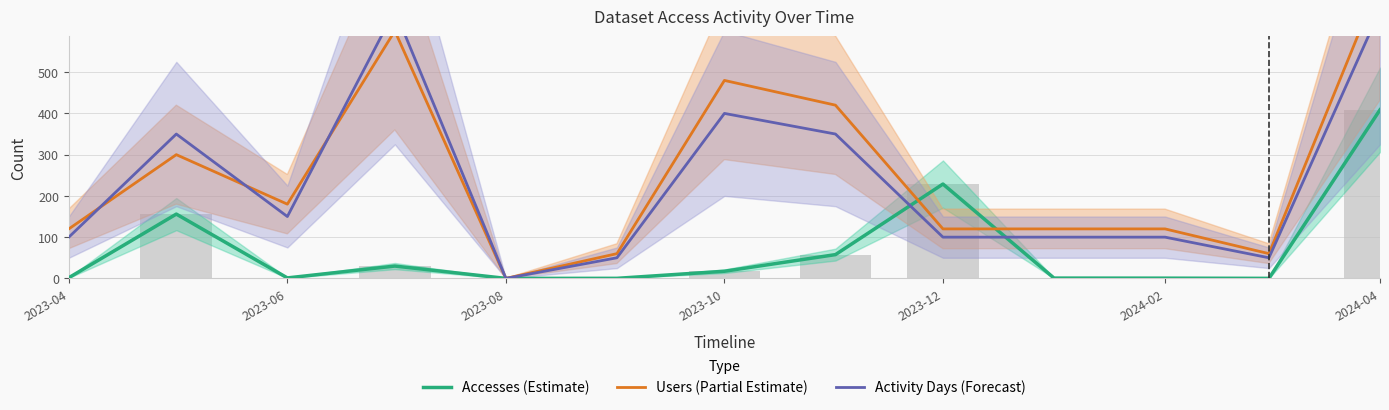

Between 2023-06 and 8, which series saw the biggest shift?

Activity Days (Forecast)